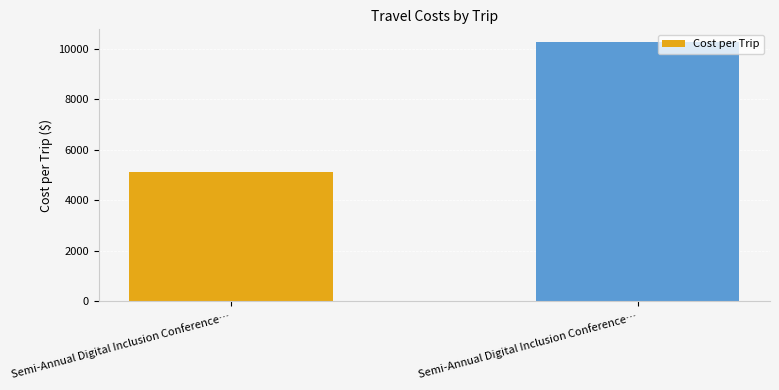

Reading left to right, list all the values displayed in this chart.

5126	10252